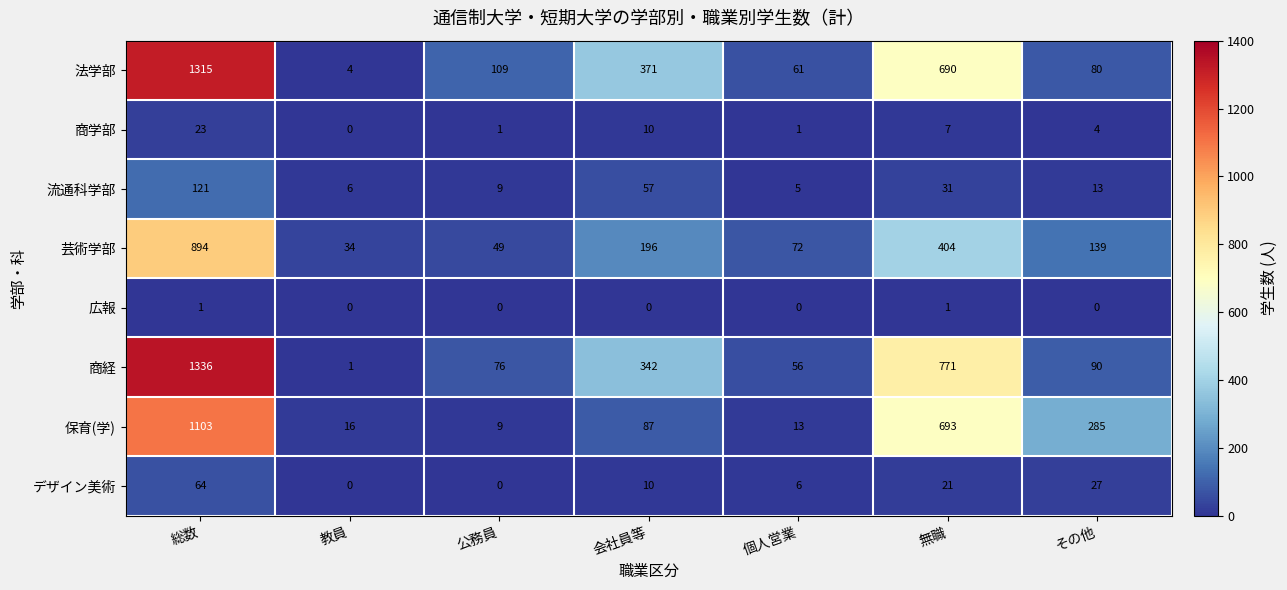

What is the difference between the 保育(学) values at 教員 and 公務員?

7